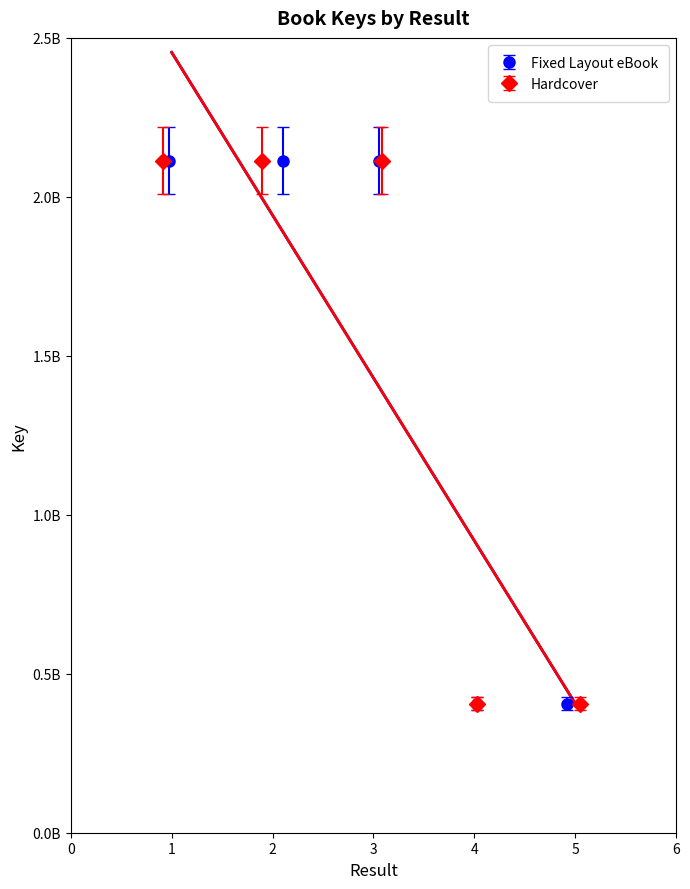

How many lines are shown in the chart?

2